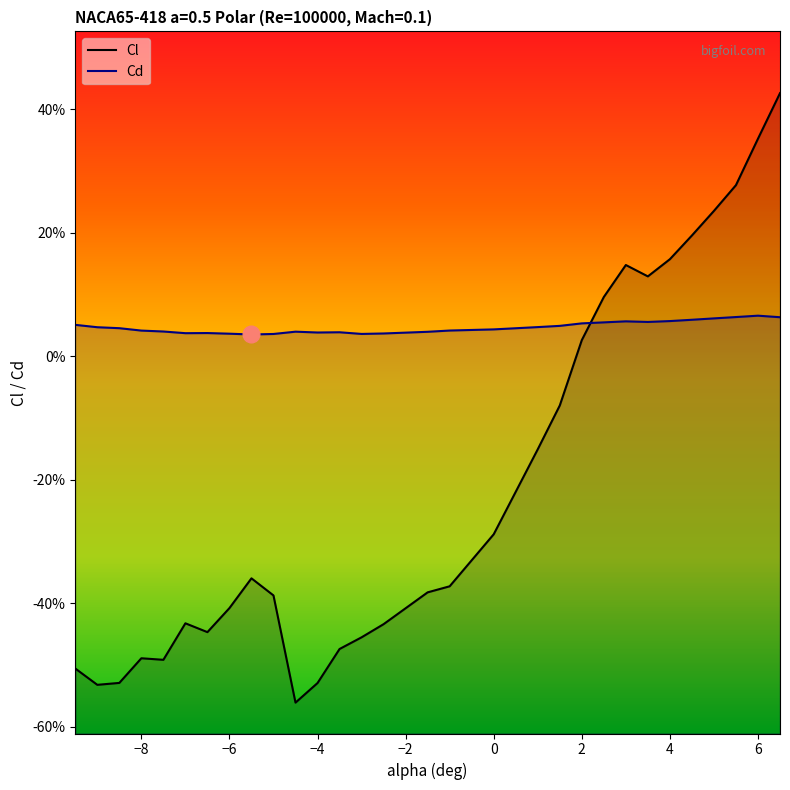

Count the Cd values in the range 0 to 1.

30